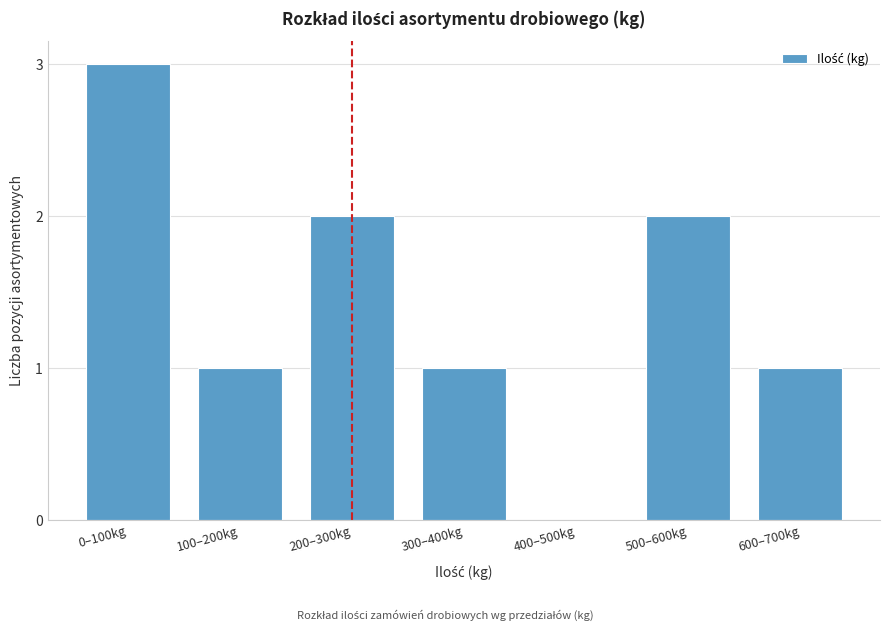

Reading left to right, what are all the values shown in this chart?

0–100kg=3	100–200kg=1	200–300kg=2	300–400kg=1	400–500kg=0	500–600kg=2	600–700kg=1